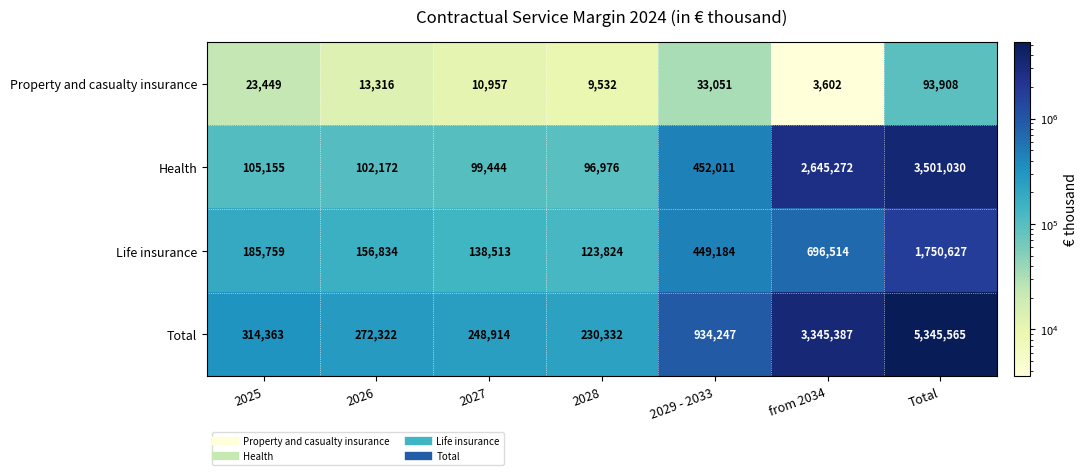

What is the average value of the Life insurance series?

500179